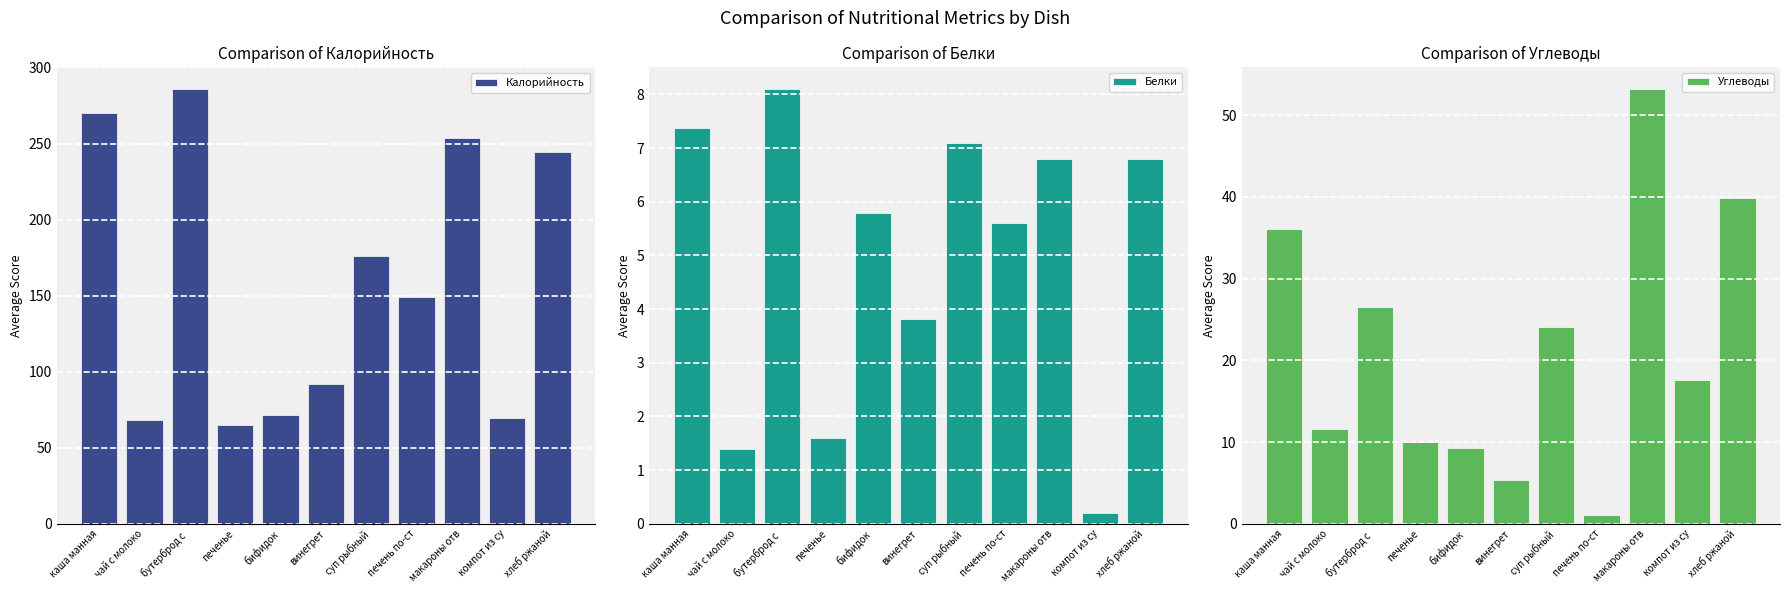

Which series has the largest total across all categories?

Калорийность